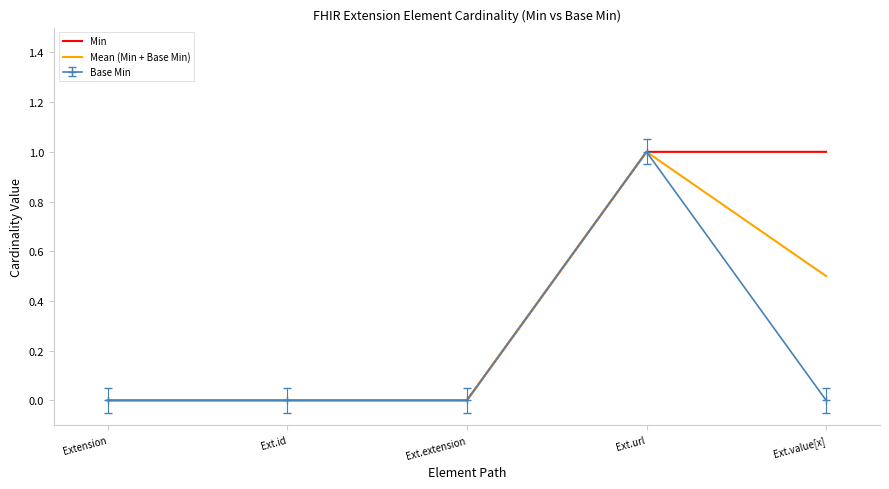

What are all the series names shown in the legend?

Min, Mean (Min + Base Min), Base Min